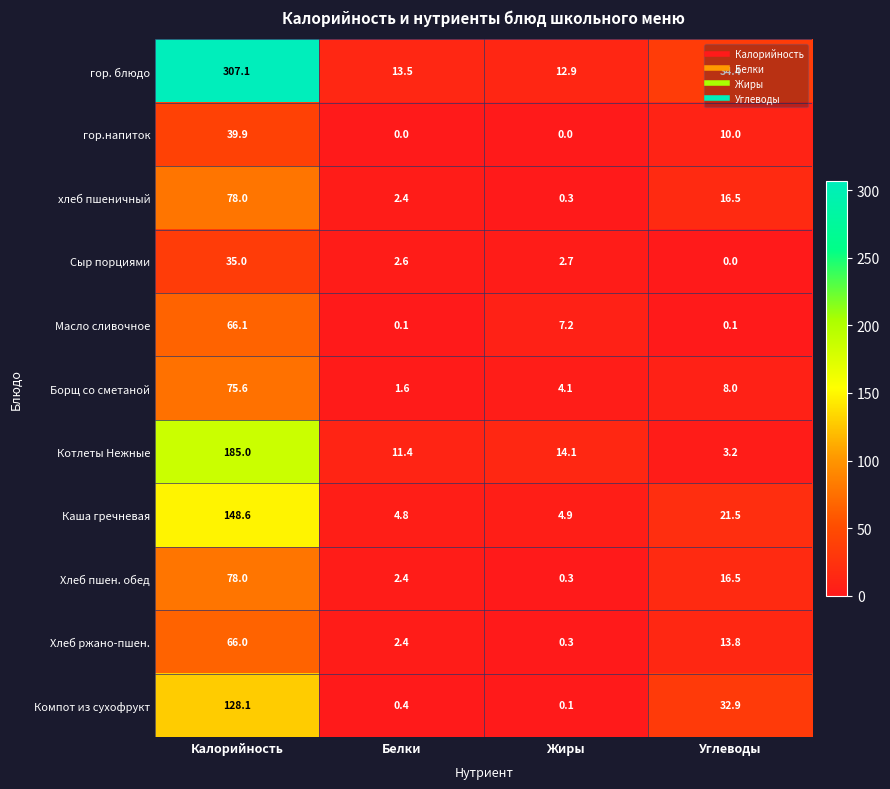

What is the highest value of the Хлеб пшен. обед series?

78.0